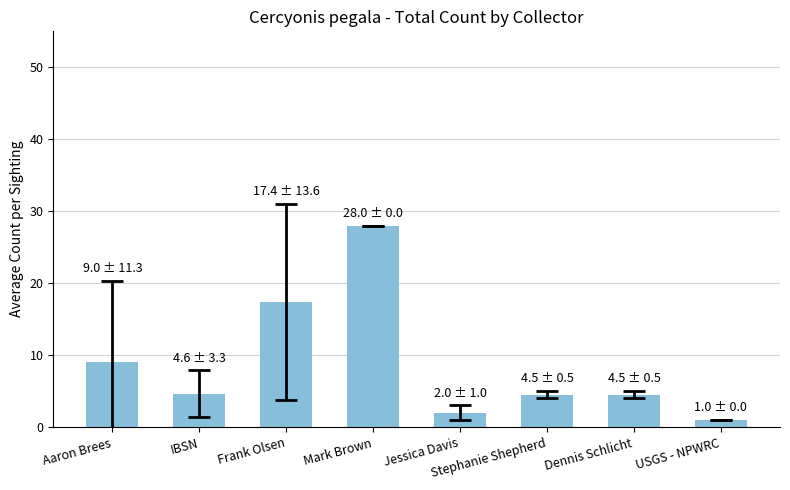

What is the sum of the values at Dennis Schlicht and USGS - NPWRC?

5.5